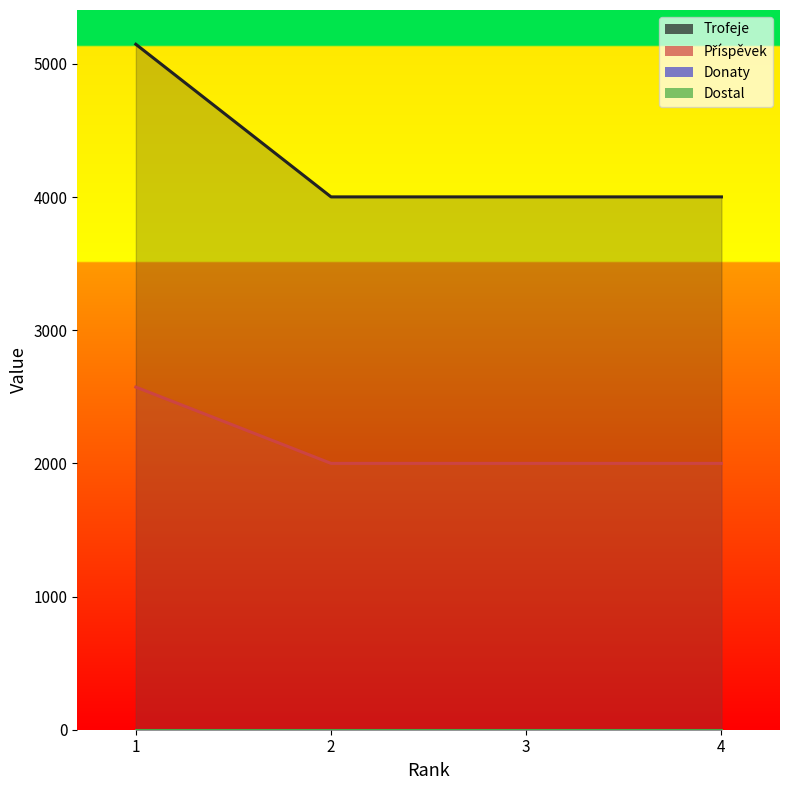

Is the value of Trofeje at 2 greater than the value of Příspěvek at 4?

Yes